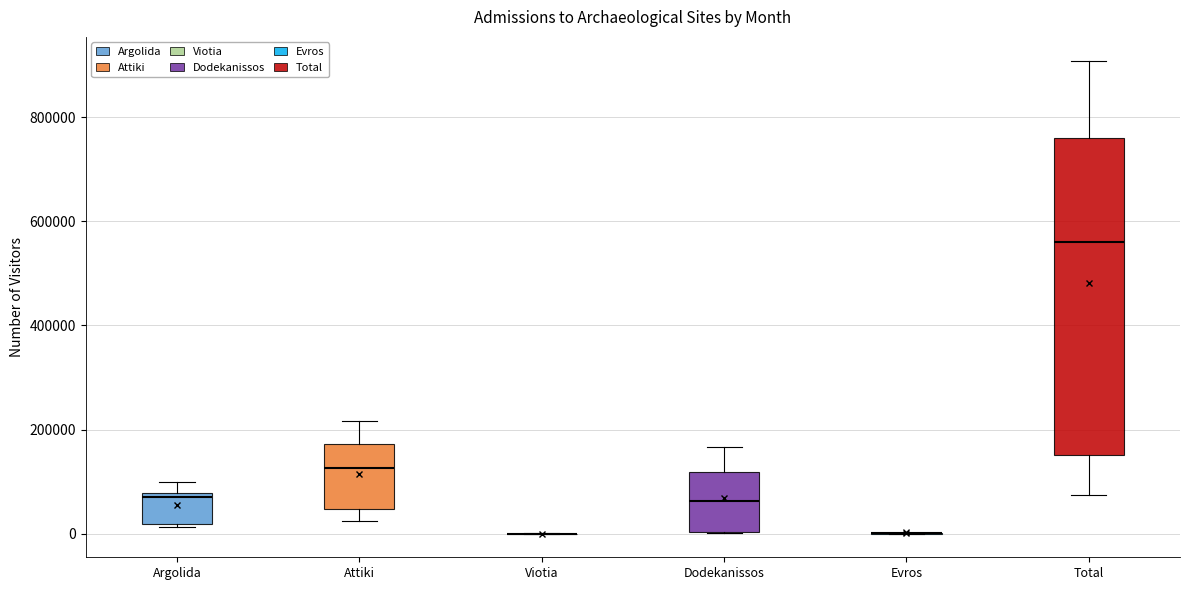

Reading left to right, read every box against the y-axis: the position of its median line, the range the box covers, and the ends of its whiskers. The values are not printed on the chart, so give them approximately, as read against the axis.

Argolida: median 60000, box 20000 to 80000, whiskers 20000 to 100000
Attiki: median 120000, box 40000 to 180000, whiskers 20000 to 220000
Viotia: box collapsed to a line at 0, whiskers 0 to 0
Dodekanissos: median 60000, box 0 to 120000, whiskers 0 to 160000
Evros: box collapsed to a line at 0, whiskers 0 to 0
Total: median 560000, box 160000 to 760000, whiskers 80000 to 900000